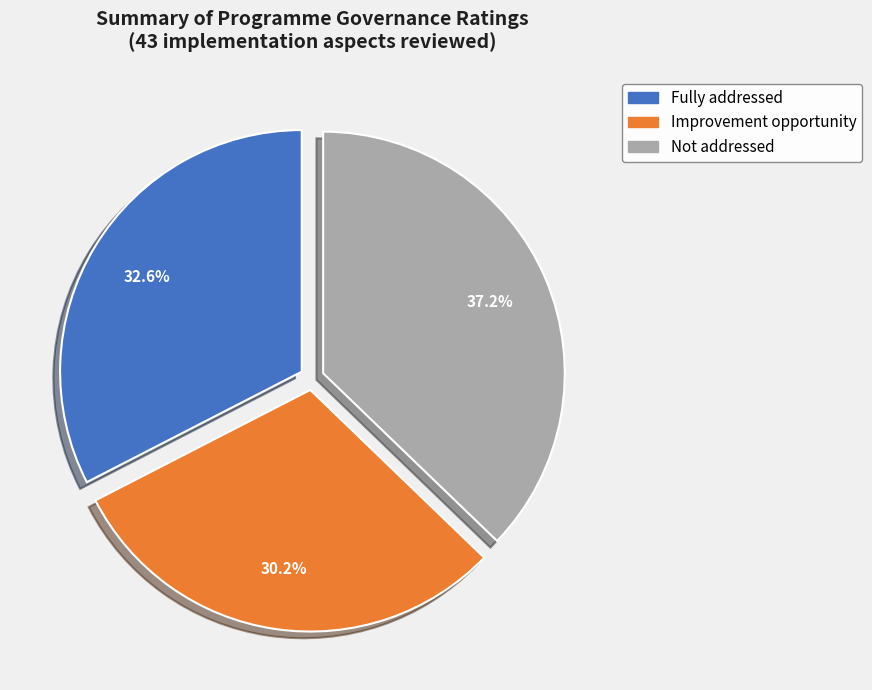

The Improvement opportunity slice represents 22% of the pie. True or false?

False